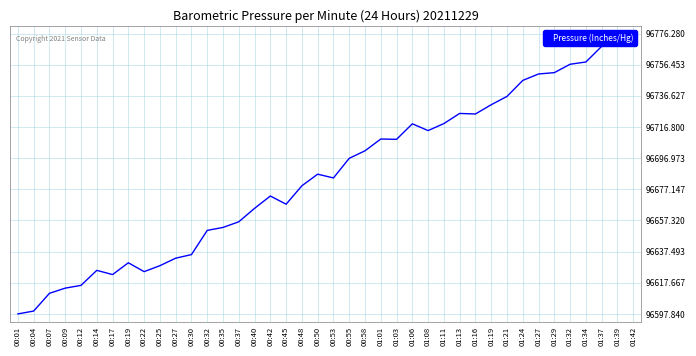

Approximately how many times larger is the value at 01:11 compared to 00:30?

1.0